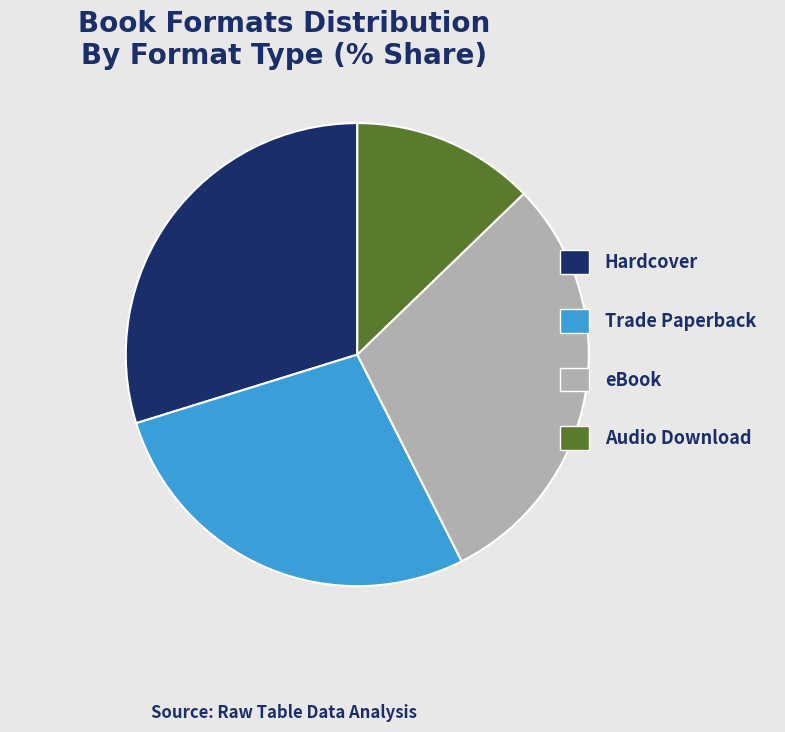

Count the number of slices in the pie.

4